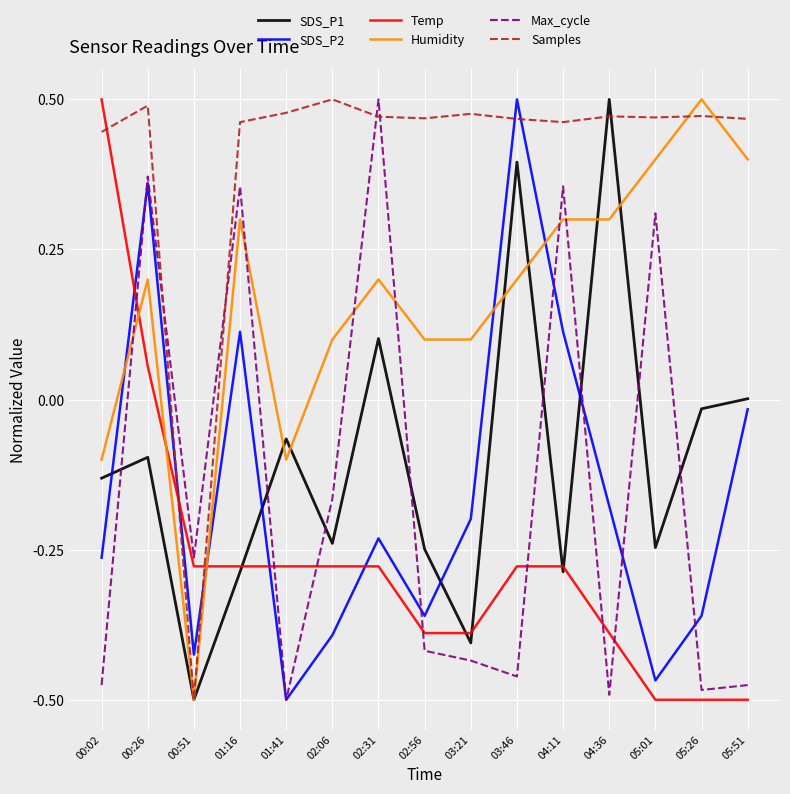

True or false: Temp and SDS_P2 cross at least once.

True